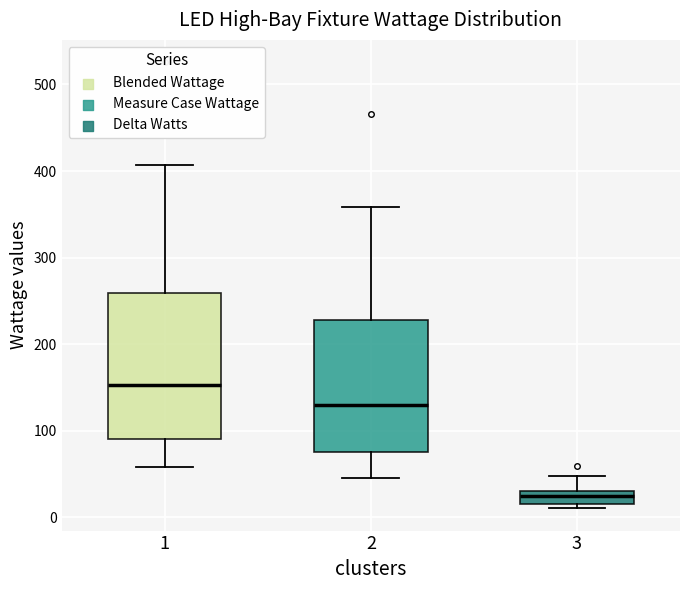

Where does the upper whisker of the box at x = 1 end on the y-axis? The values are not printed on the chart, so give them approximately, as read against the axis.

410